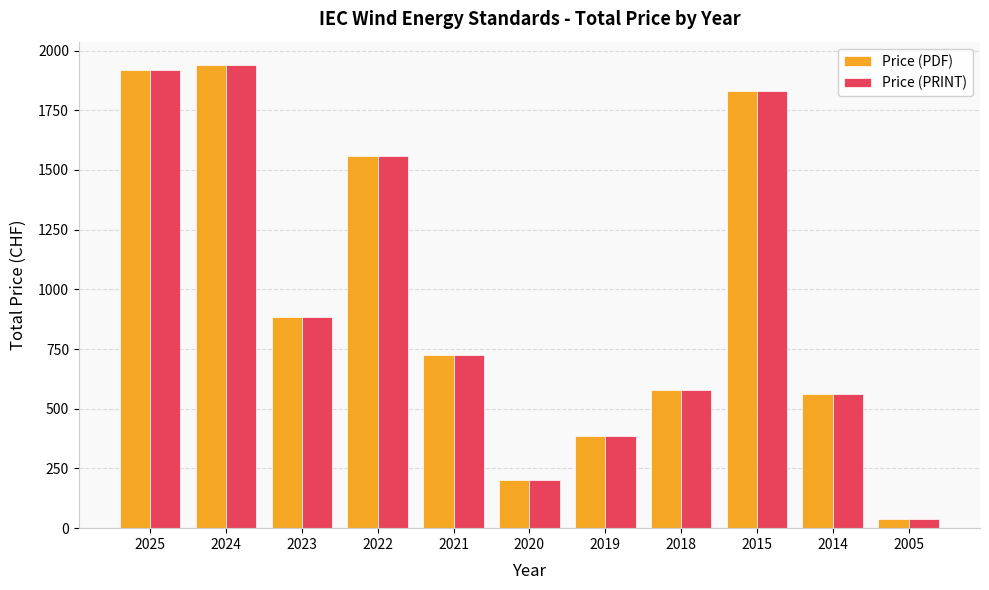

Reading right to left, extract all data points from this chart.

Price (PDF): 40	560	1830	580	385	200	725	1560	885	1940	1920
Price (PRINT): 40	560	1830	580	385	200	725	1560	885	1940	1920